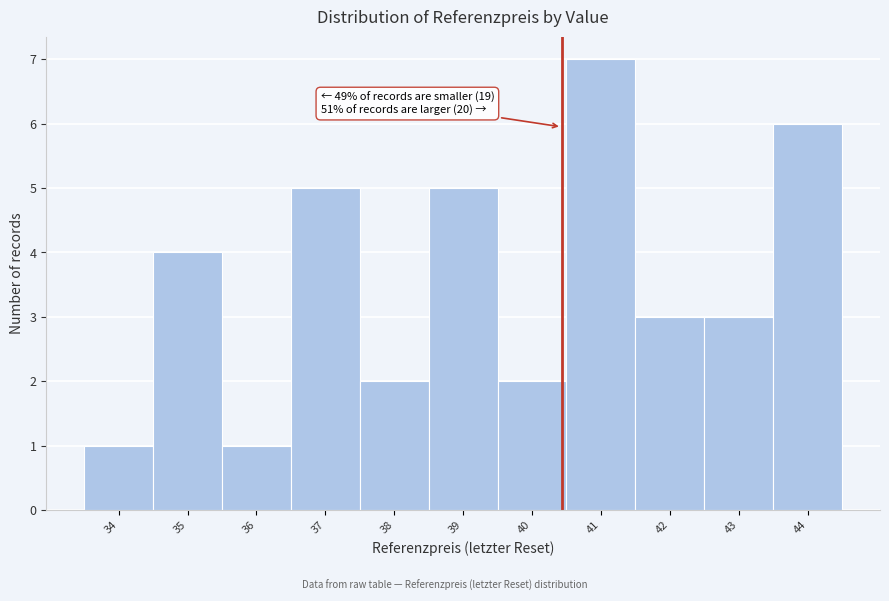

Reading right to left, extract all data points from this chart.

44=6	43=3	42=3	41=7	40=2	39=5	38=2	37=5	36=1	35=4	34=1